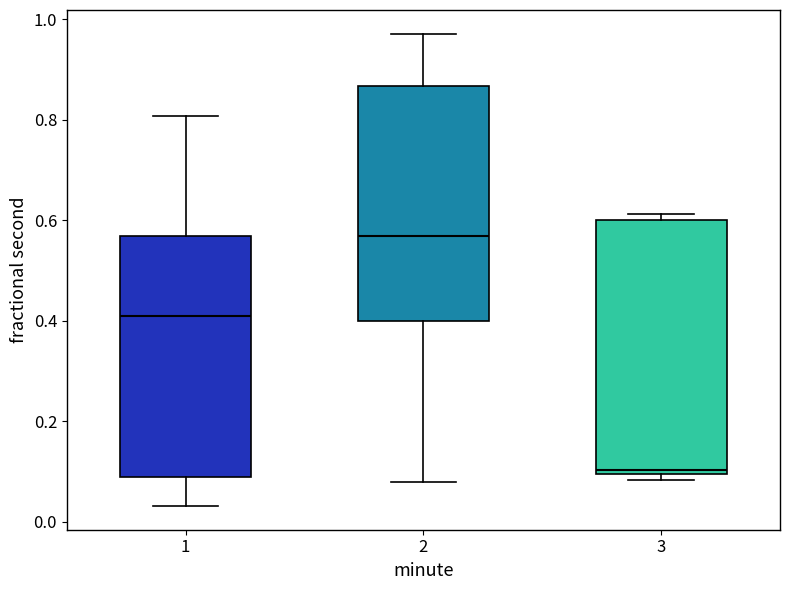

Which box has the highest median line?

2